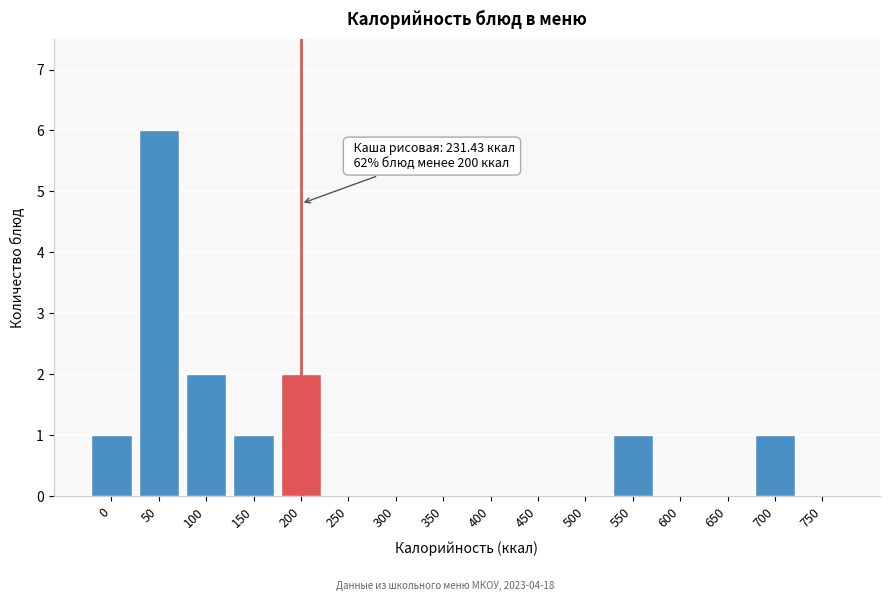

Reading left to right, extract all data points from this chart.

0=1	50=6	100=2	150=1	200=2	250=0	300=0	350=0	400=0	450=0	500=0	550=1	600=0	650=0	700=1	750=0